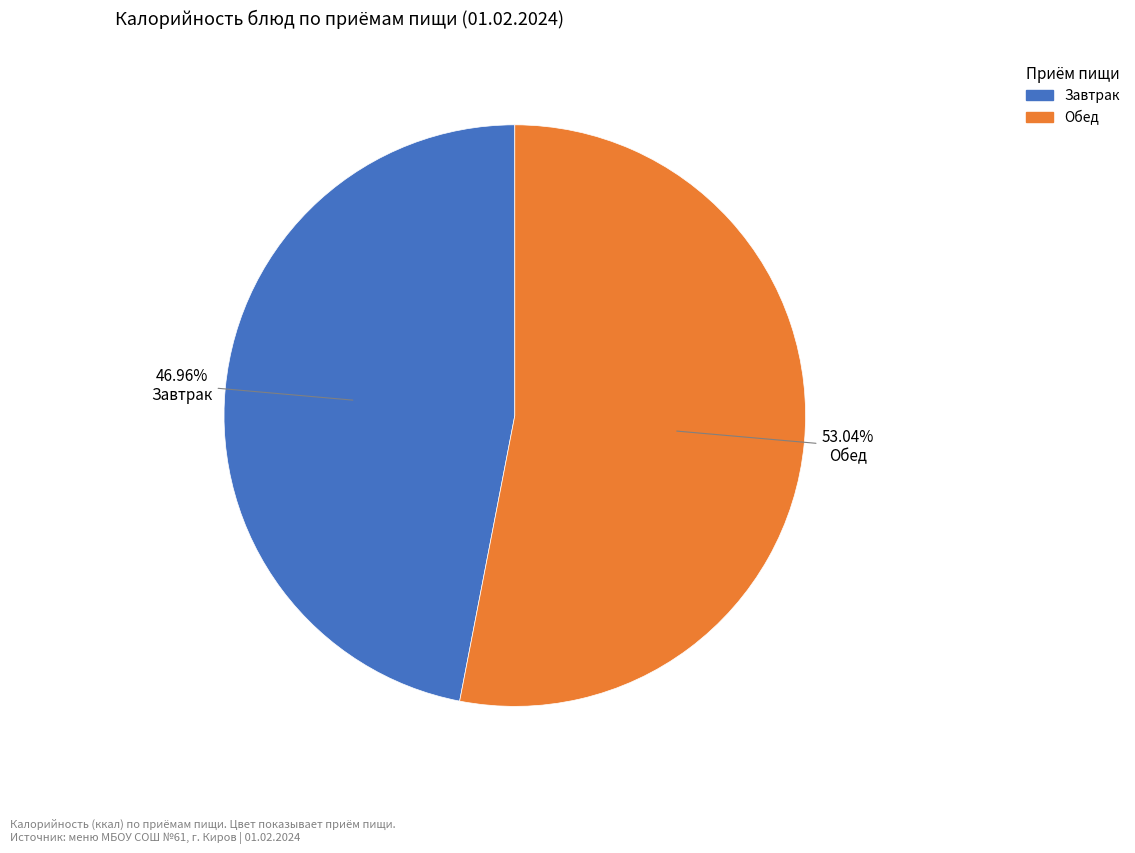

How many segments does this pie chart have?

2